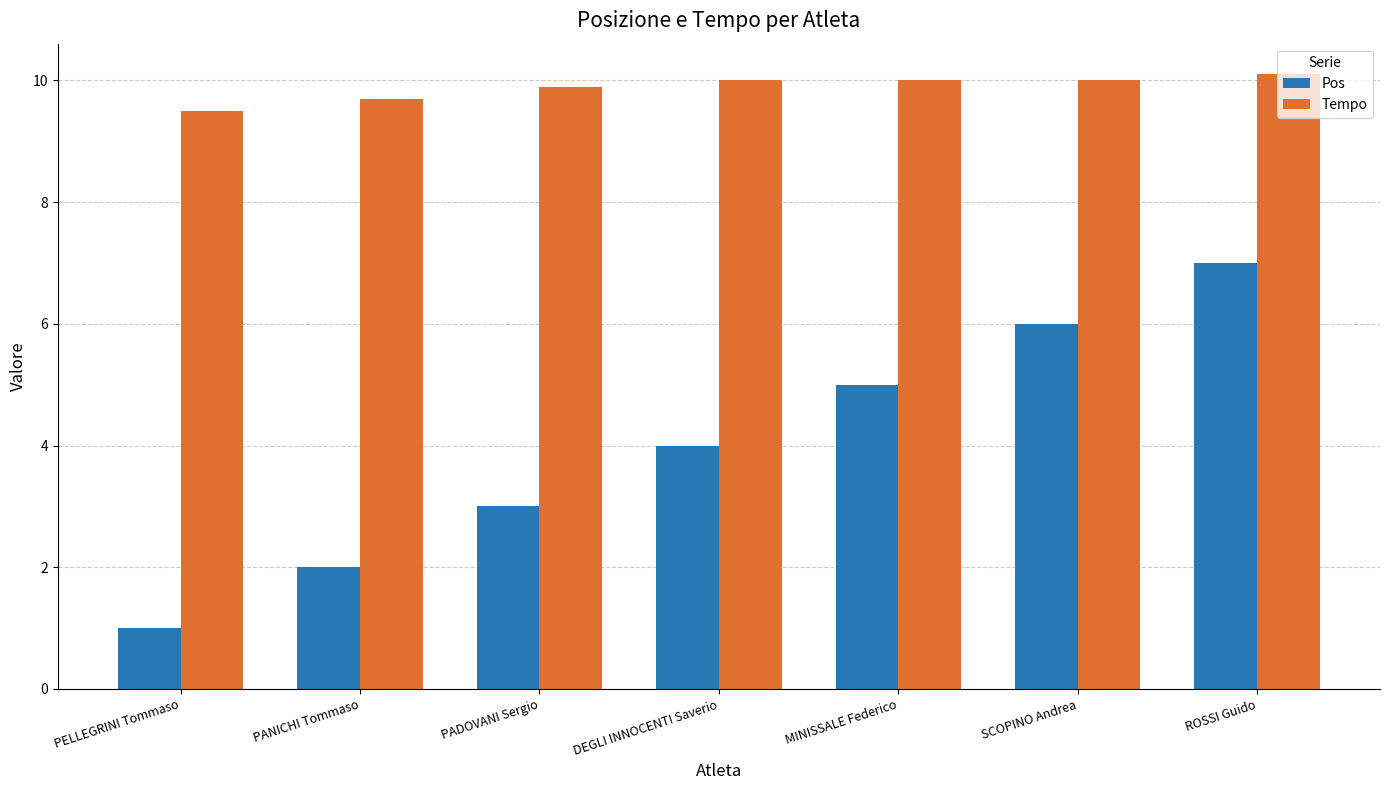

How many data points does each series have?

7